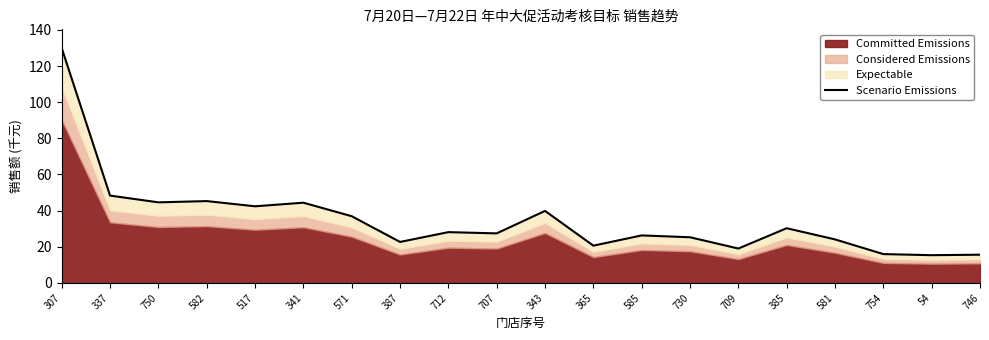

Reading left to right, list all the values displayed in this chart.

129.9	48.3	44.6	45.3	42.4	44.4	36.9	22.7	28.1	27.4	39.9	20.6	26.3	25.3	19.1	30.3	24.1	16.0	15.4	15.6